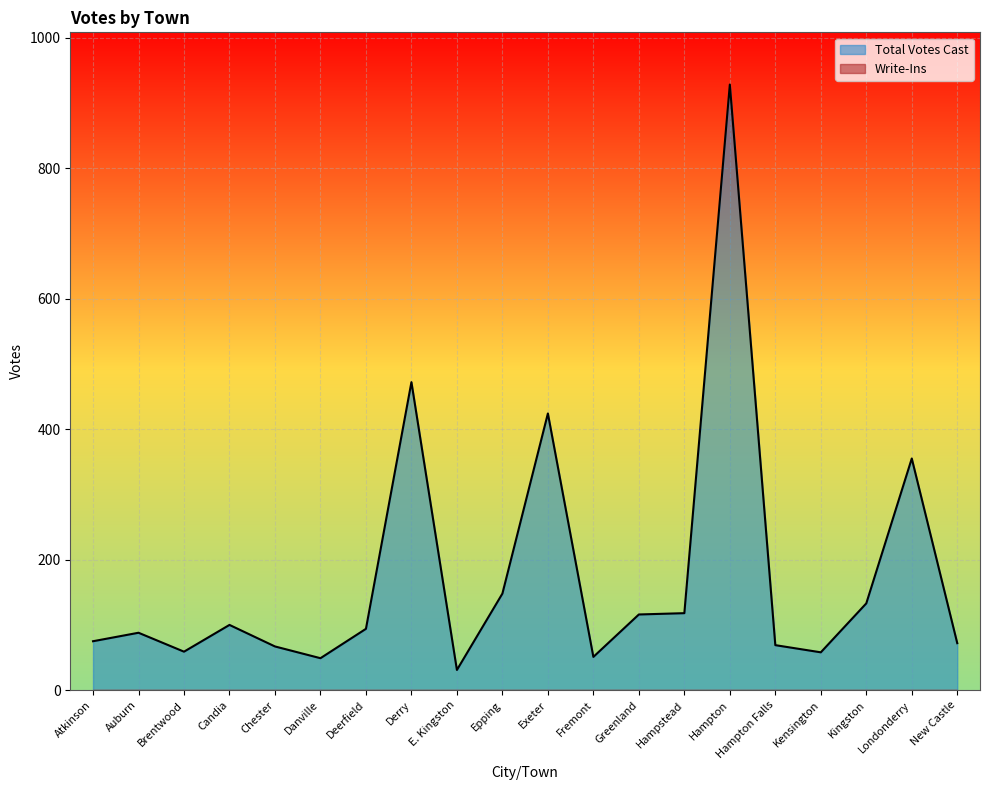

How many data points does each series have?

20